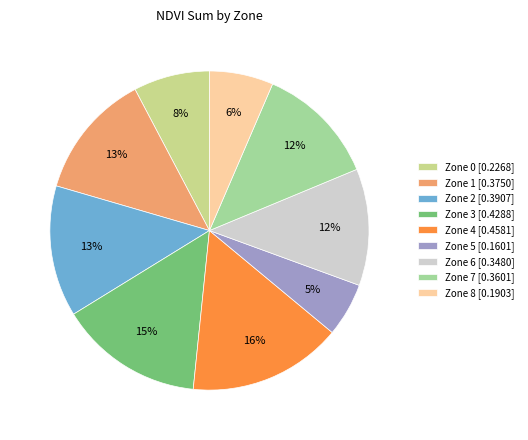

Is Zone 8 the majority of the pie?

No